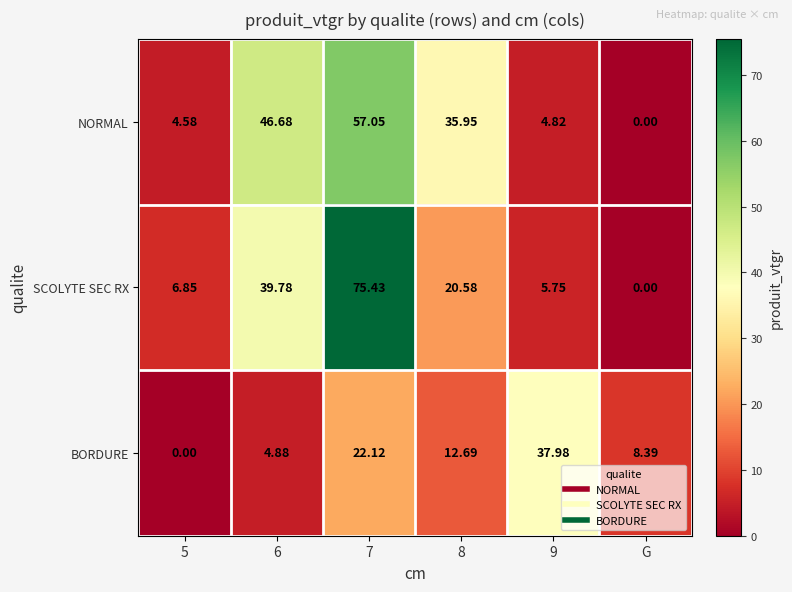

Which series changed the most between 7 and 9?

SCOLYTE SEC RX